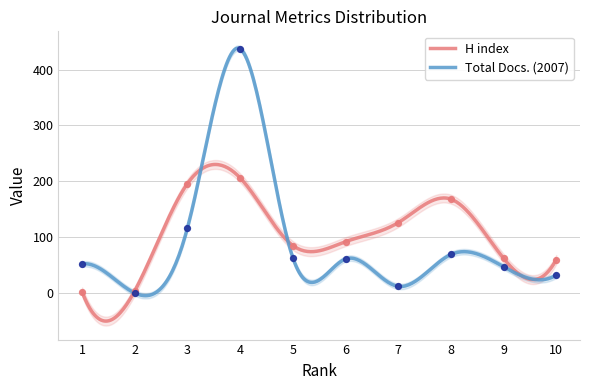

Which series has the largest Y range (max minus min)?

Total Docs. (2007)